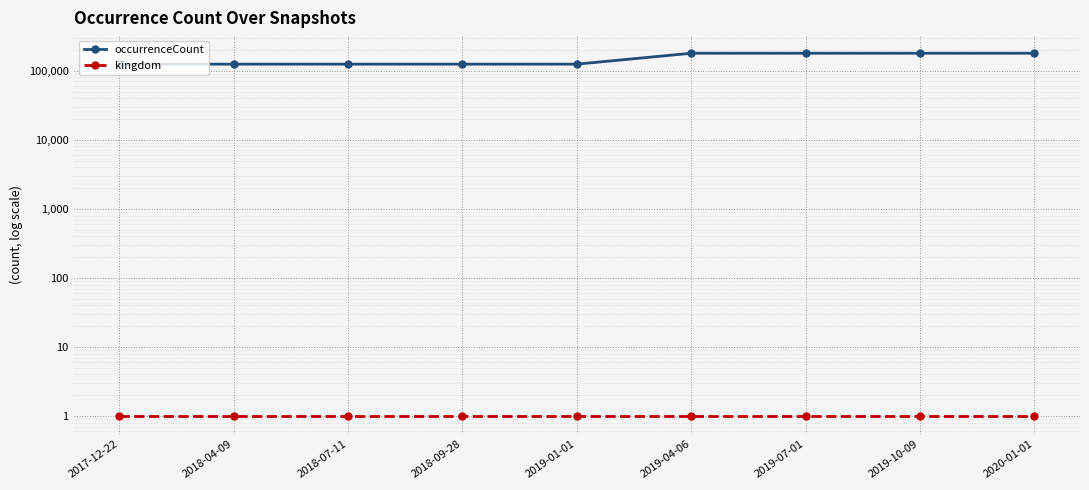

True or false: occurrenceCount and kingdom intersect in this chart.

False